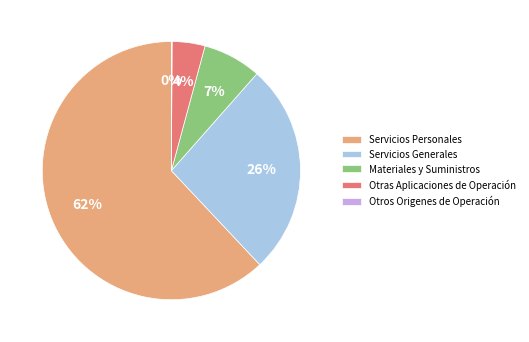

Is there any slice that represents more than half of the pie?

Yes